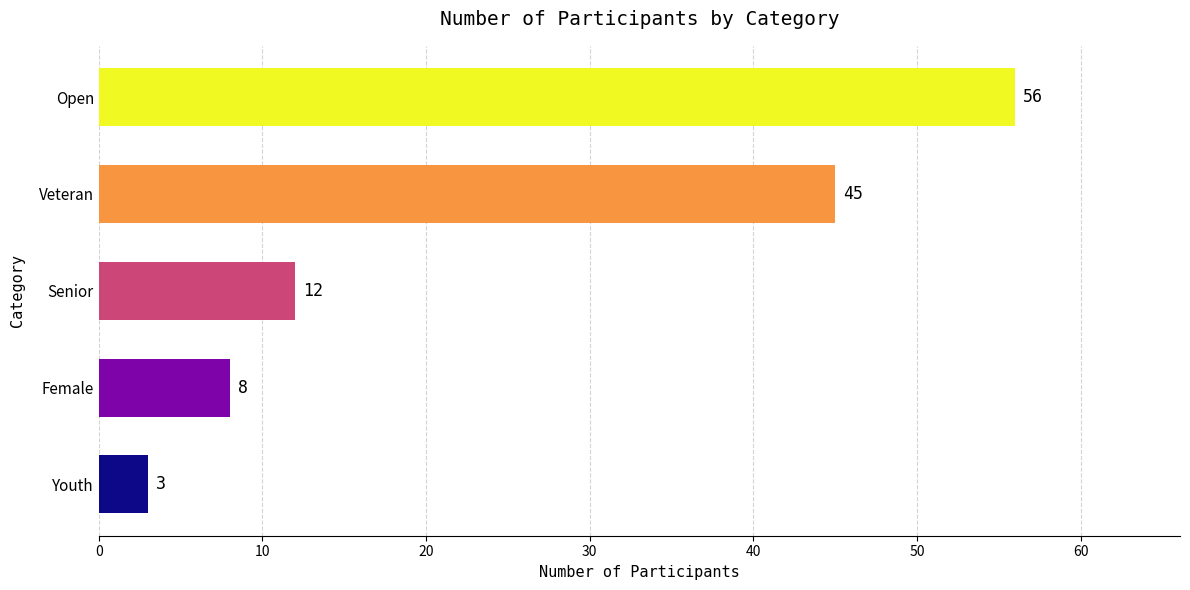

True or false: the data shows 56 at Open.

True